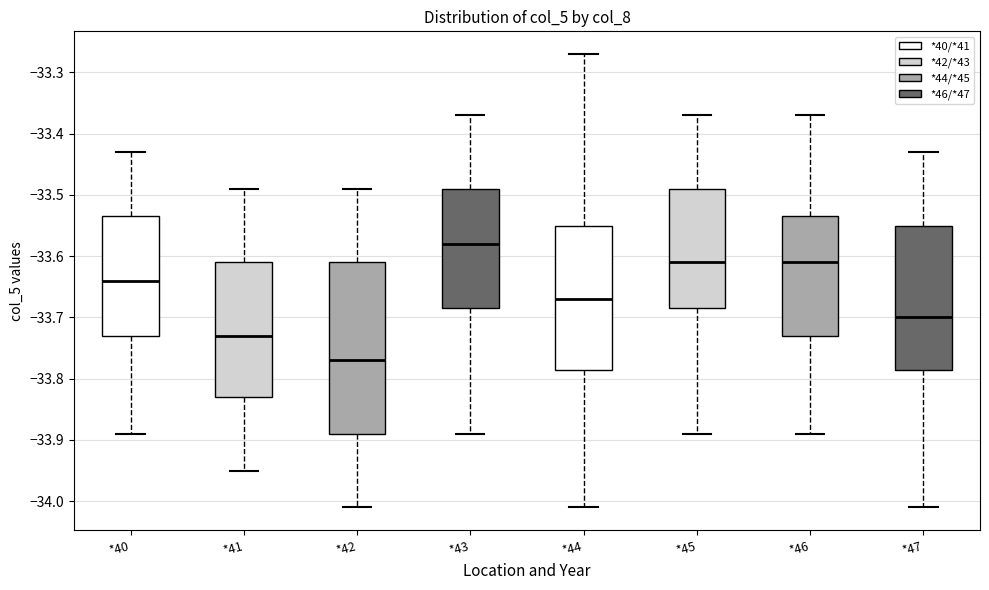

Which box is the tallest, from its lower edge to its upper edge?

*42